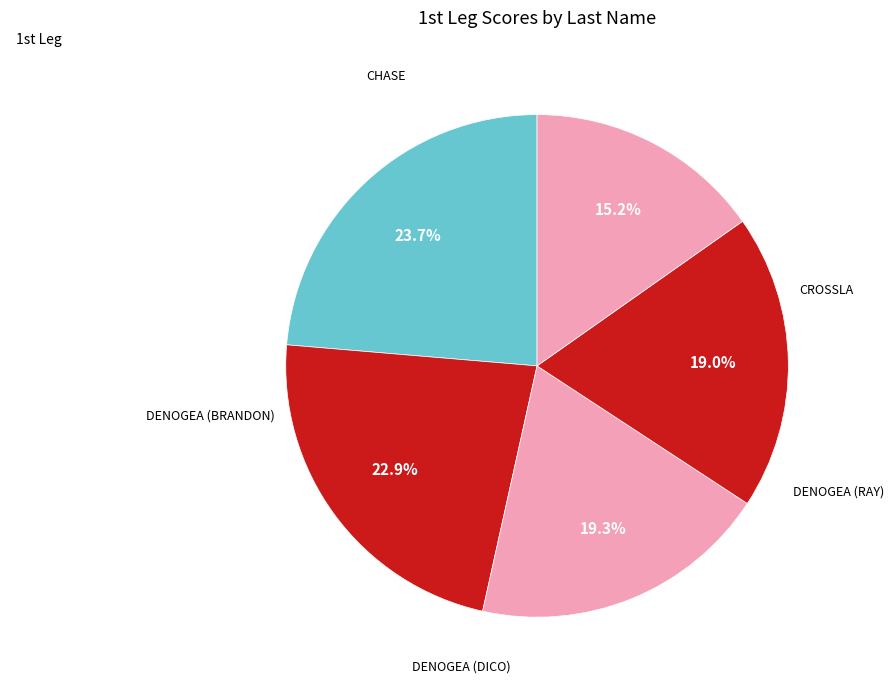

How many segments does this pie chart have?

5